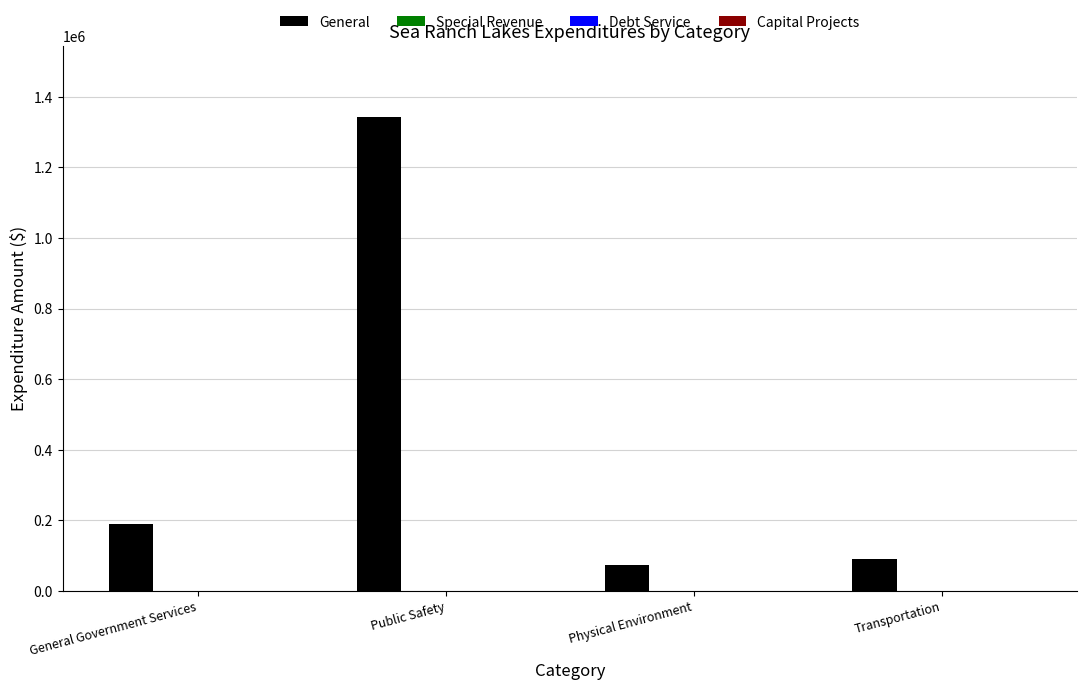

What is the smallest value displayed?

71925